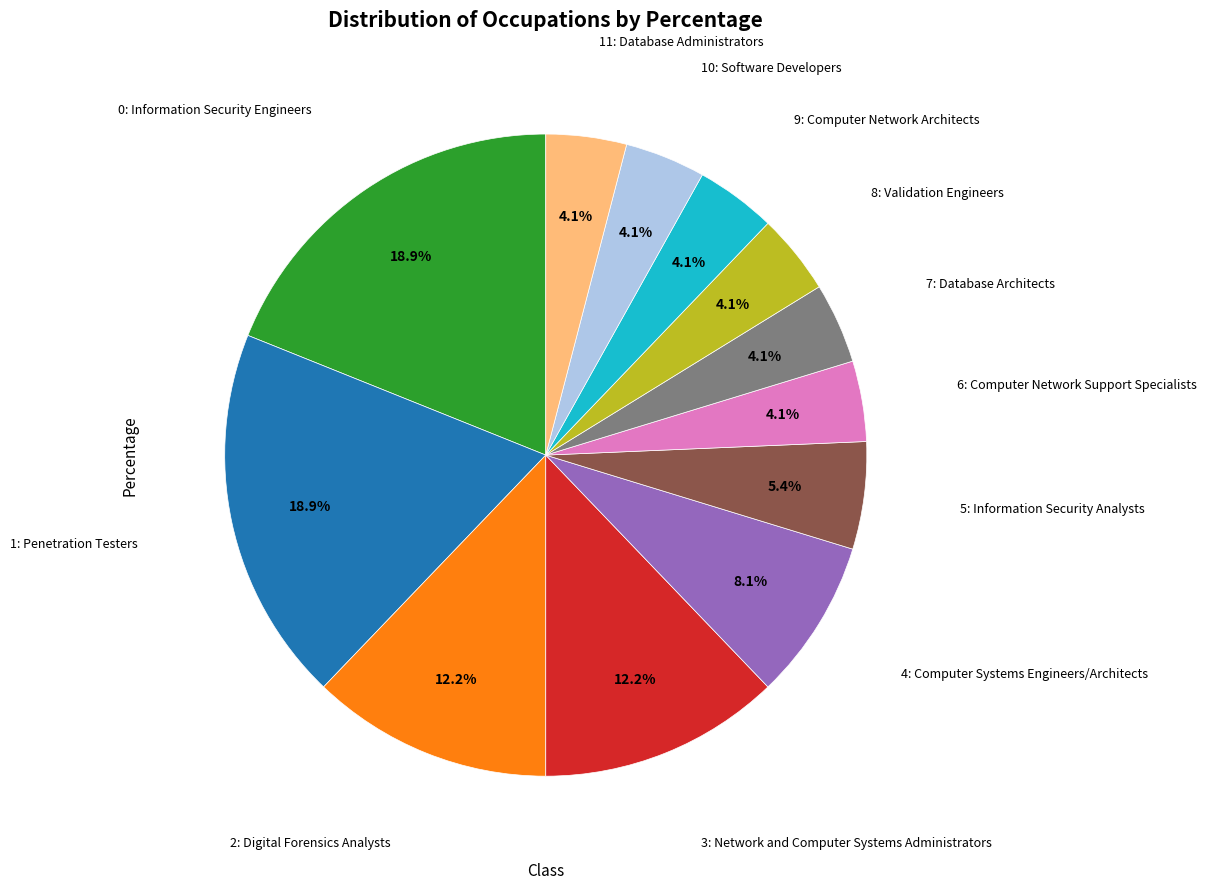

Is there a majority slice in this chart?

No